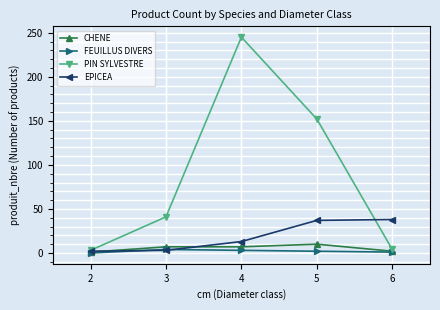

At which category is the sum across all series the highest?

4